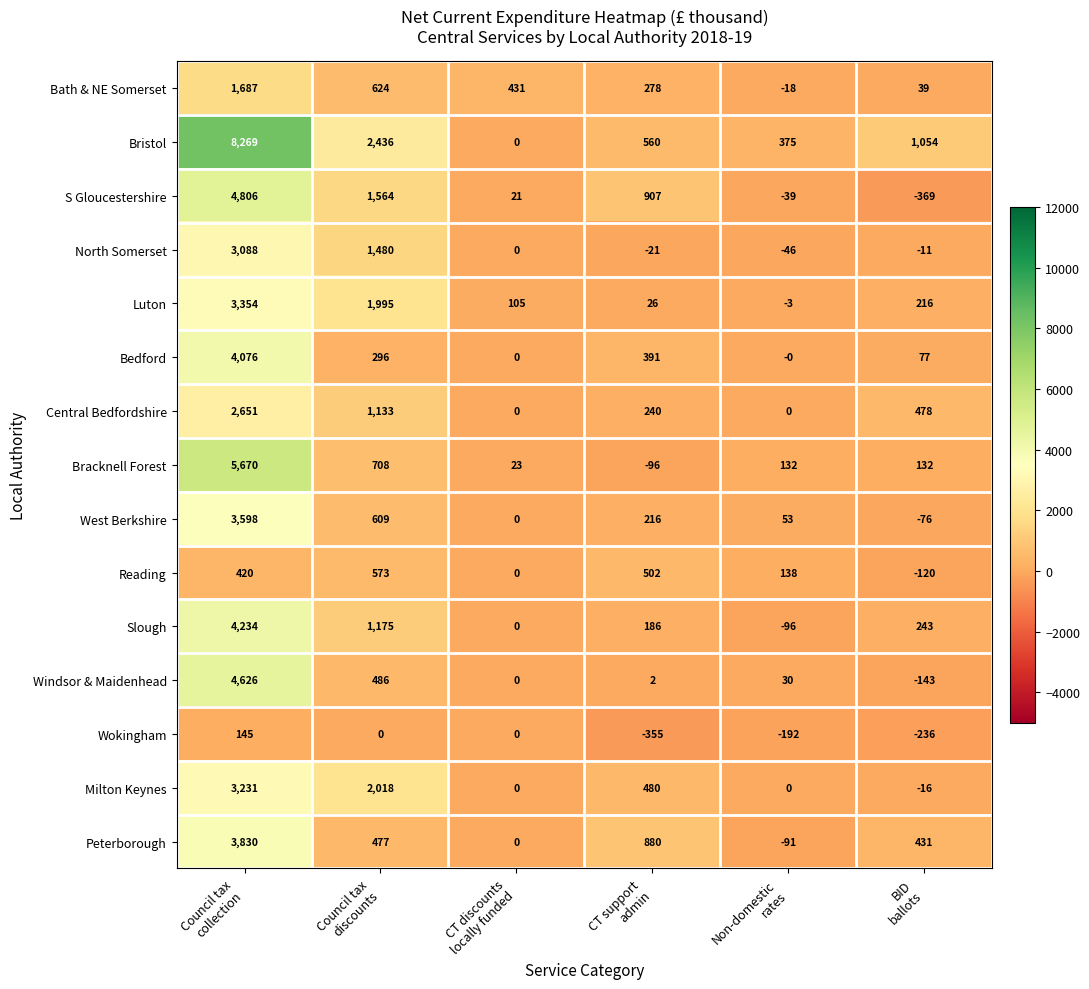

What is the difference between the second highest and minimum values in the North Somerset series?

1526